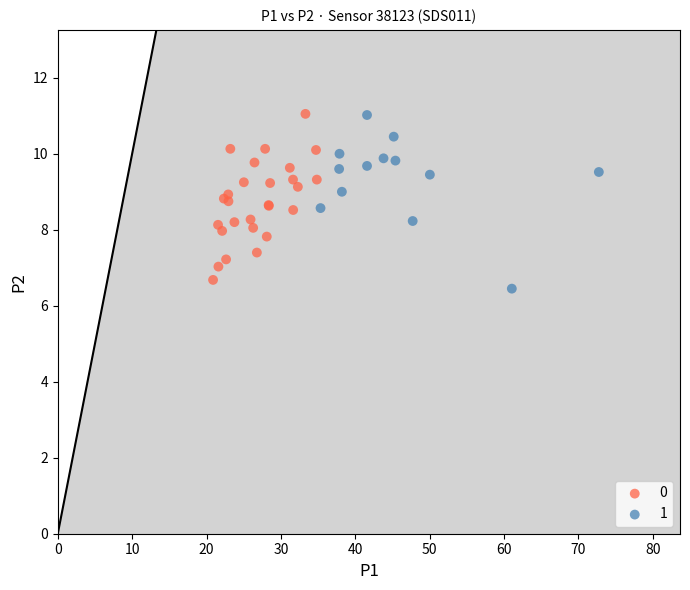

What are all the series names shown in the legend?

0, 1